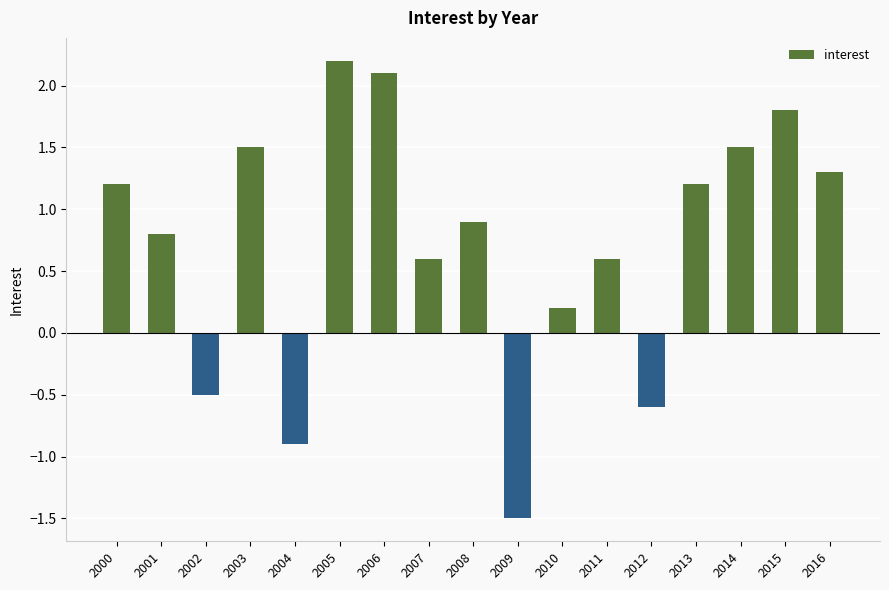

Reading left to right, list all the values displayed in this chart.

1.2	0.8	-0.5	1.5	-0.9	2.2	2.1	0.6	0.9	-1.5	0.2	0.6	-0.6	1.2	1.5	1.8	1.3